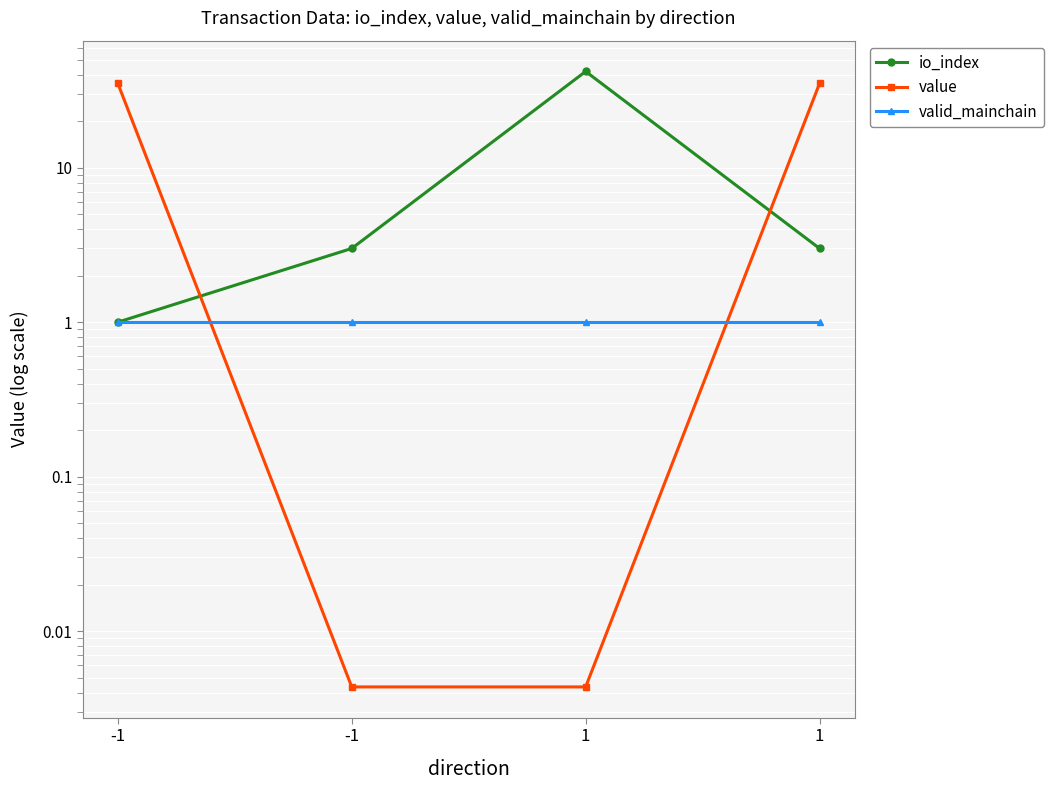

Which series changed the most between -1 and 1?

value